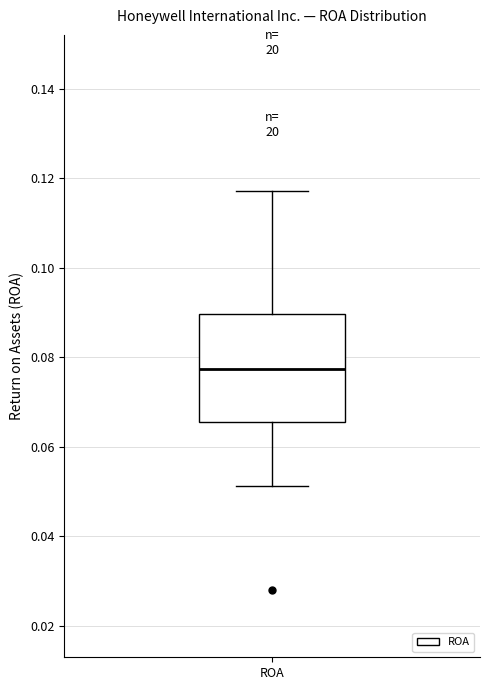

Transcribe this box plot: give where the median line is, the range the box spans, and where the two whiskers end, as read against the y-axis. The values are not printed on the chart, so give them approximately, as read against the axis.

median 0.078, box 0.066 to 0.090, whiskers 0.052 to 0.118